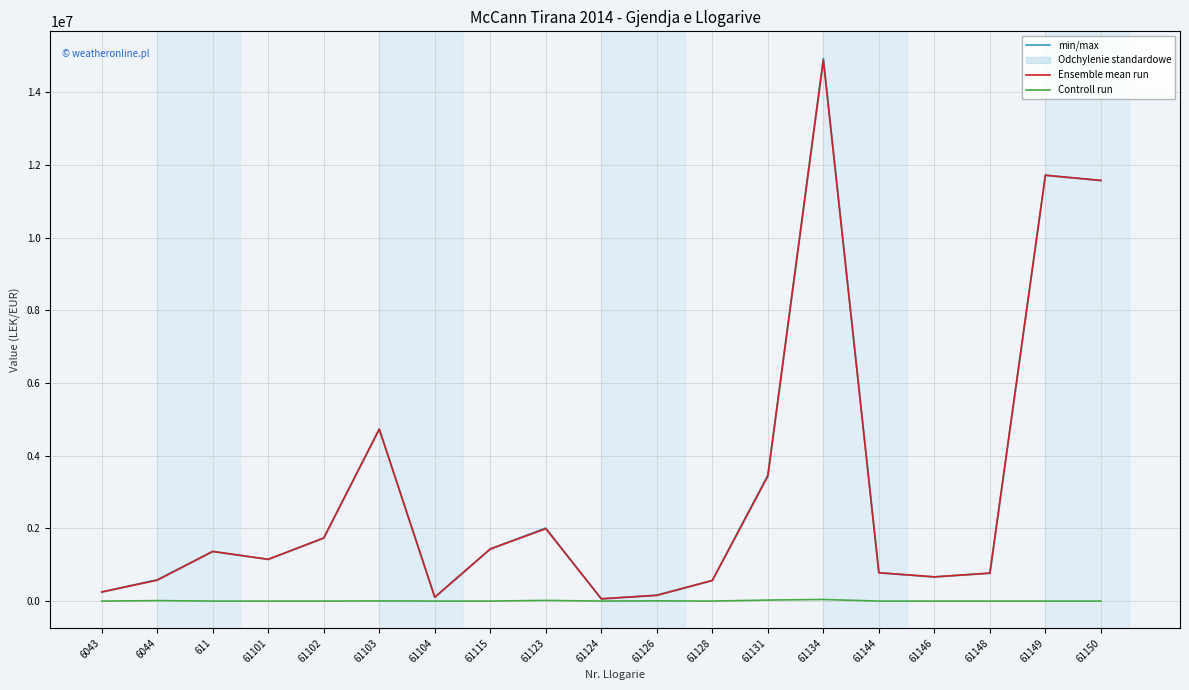

What is the value of the Ensemble mean run point at the 13th from the left?

3437988.5